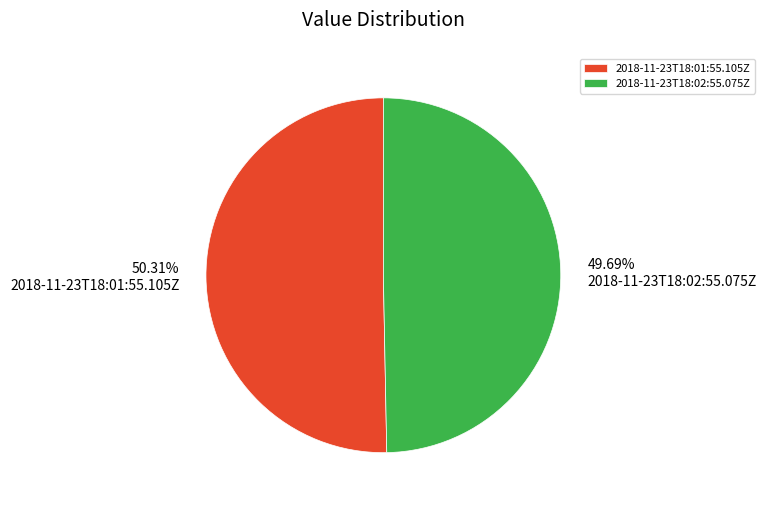

What percentage is the 2018-11-23T18:02:55.075Z slice, to the nearest percent?

50%